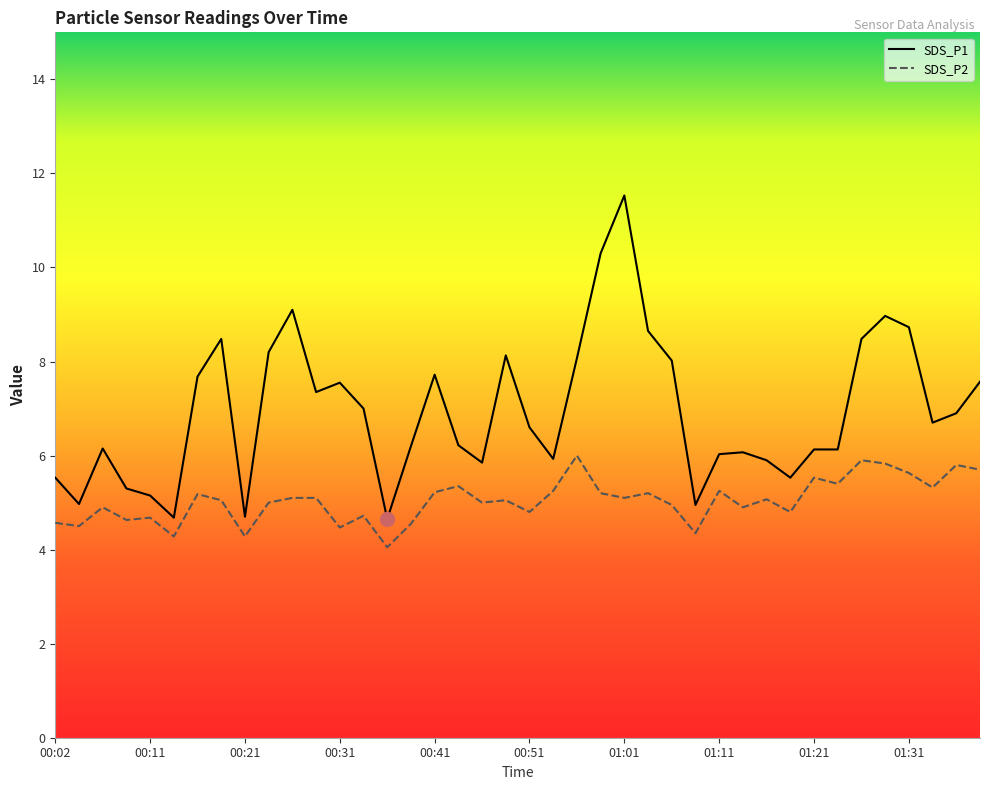

Rank the series by their maximum value, from highest to lowest.

SDS_P1, SDS_P2